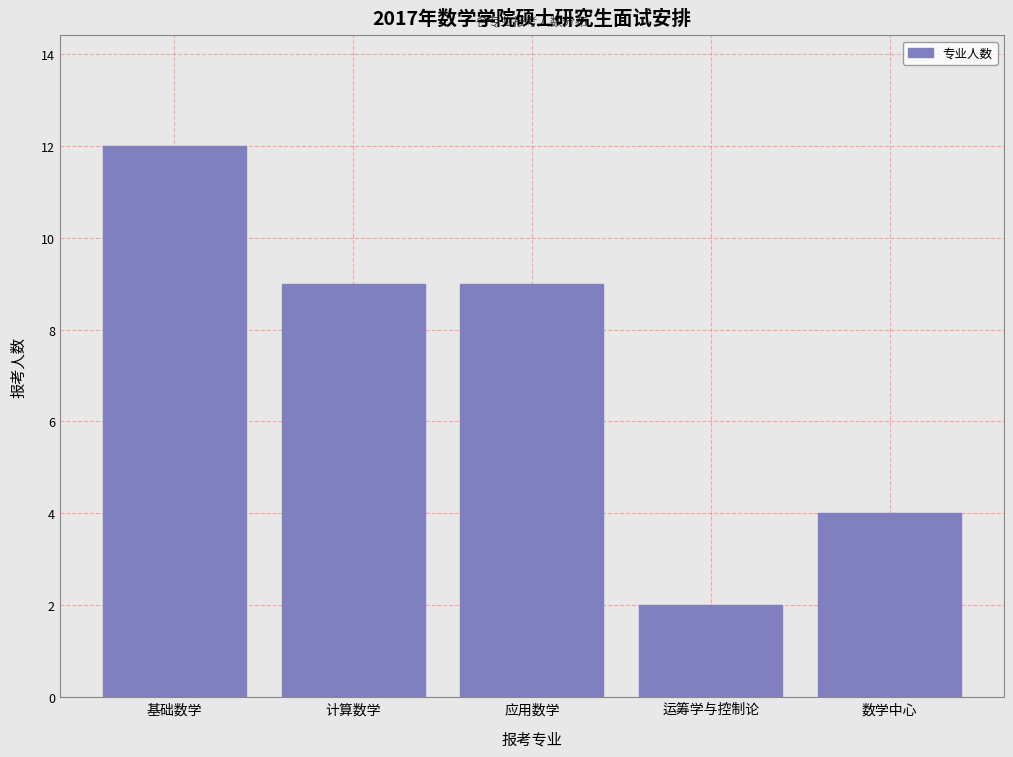

Reading right to left, transcribe all the data shown in this chart.

4	2	9	9	12